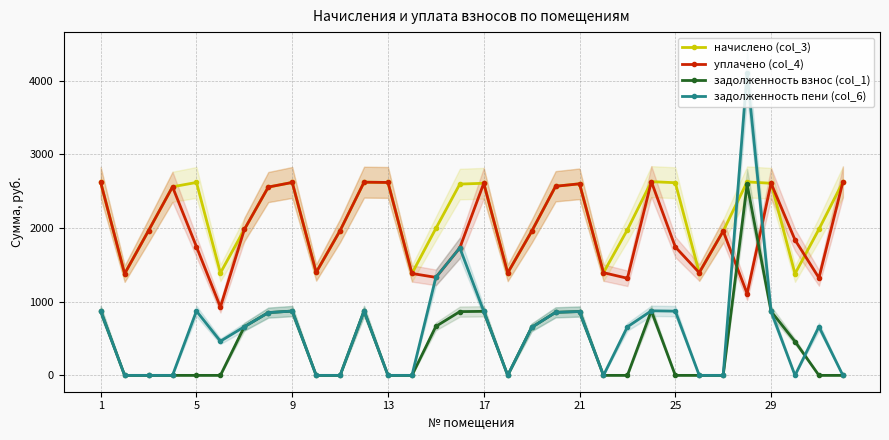

How many categories are shown in the chart?

32